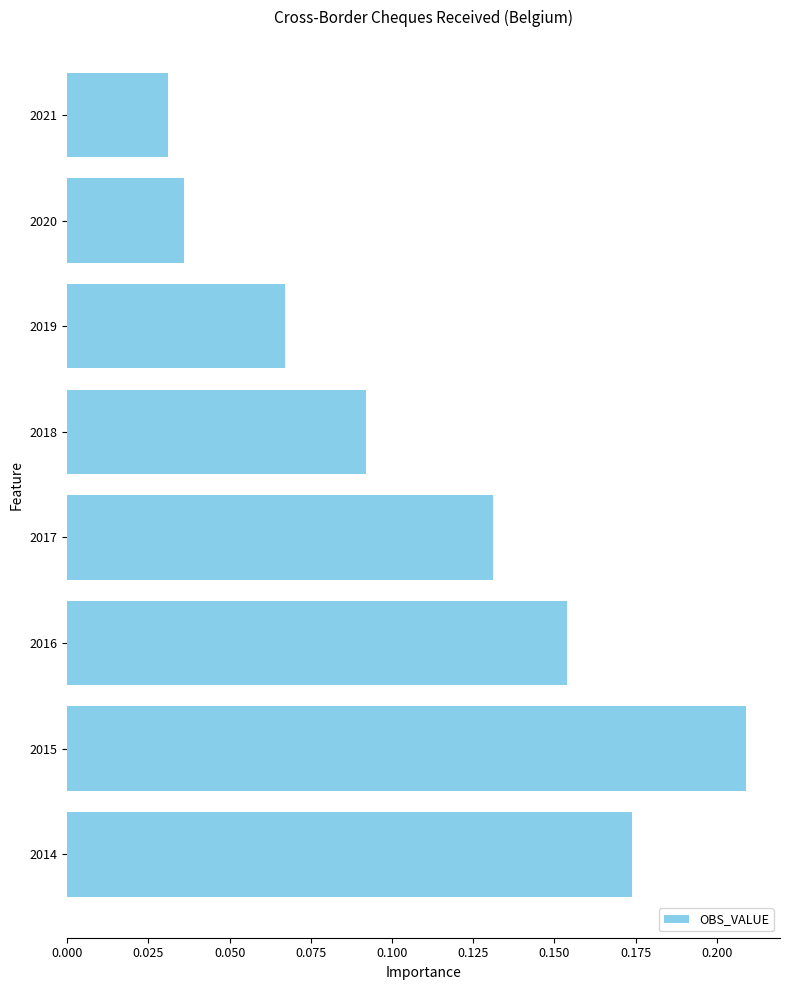

What is the sum of all values?

0.9